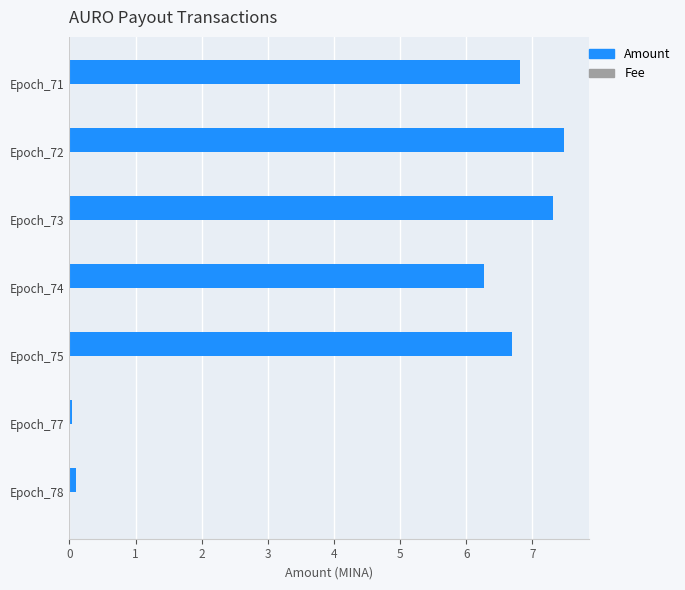

What is the sum of all Amount values?

34.7